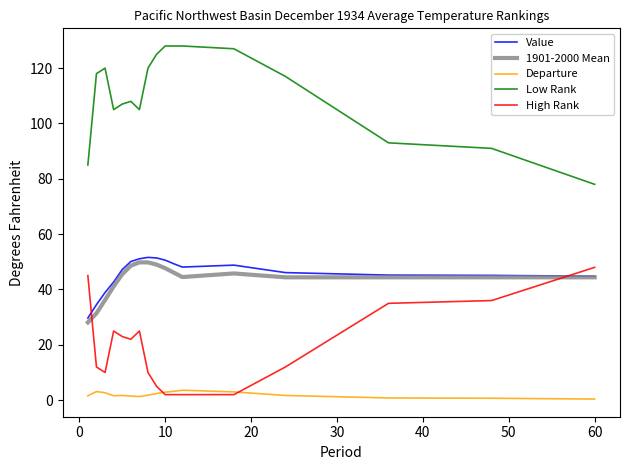

What is the average value of the Value series?

45.6